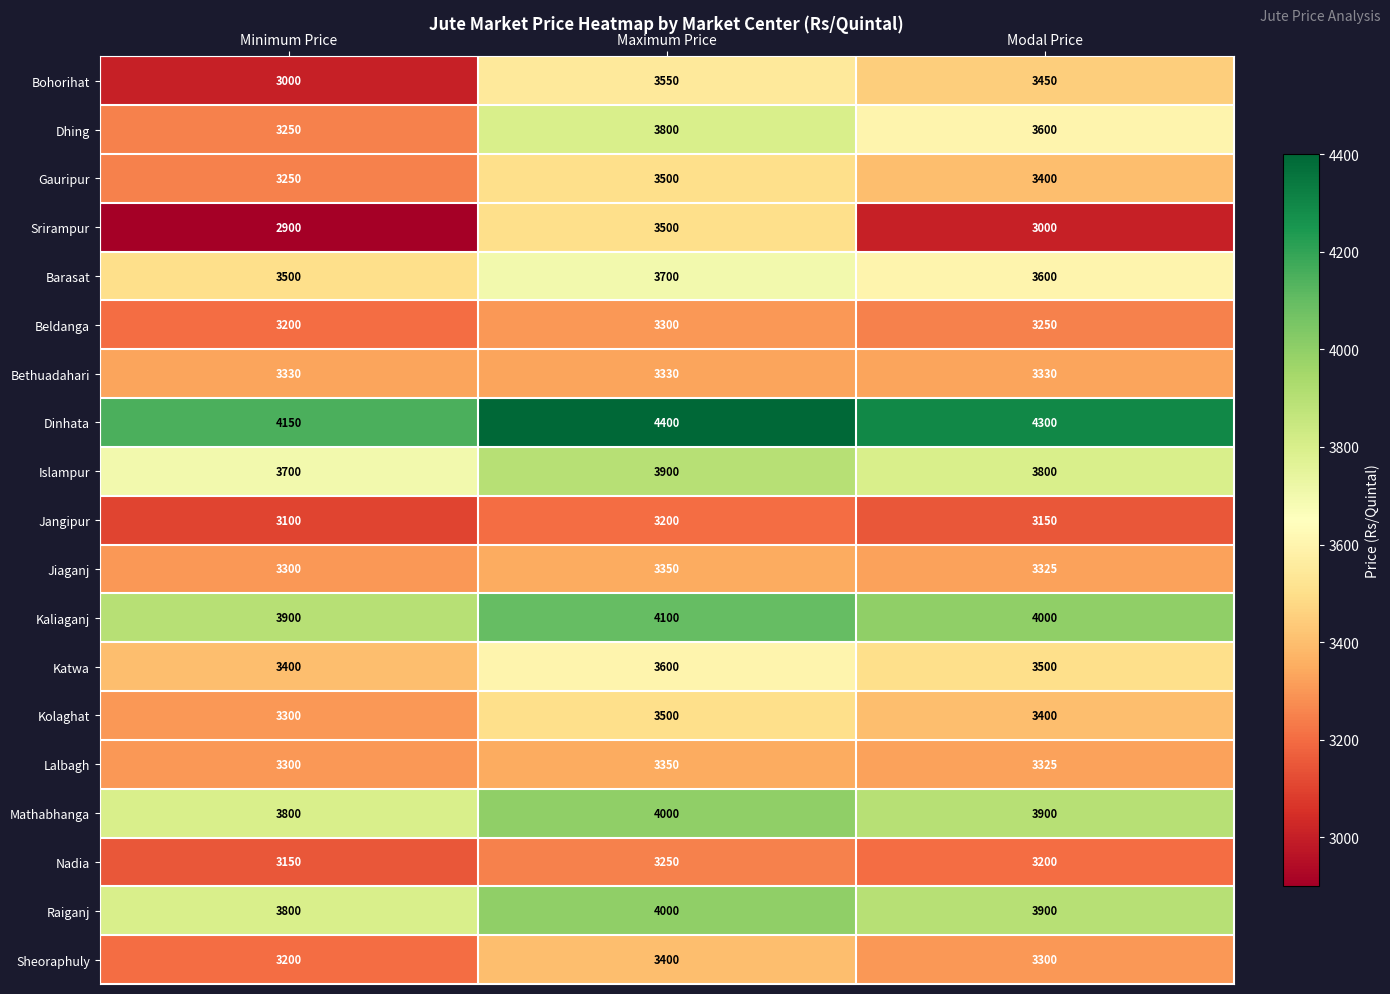

Read the Bohorihat value at Minimum Price, to the nearest 10.

3000